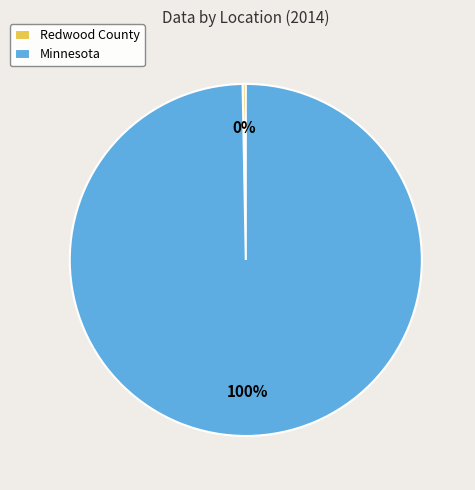

True or false: Redwood County accounts for 0% of the total.

True